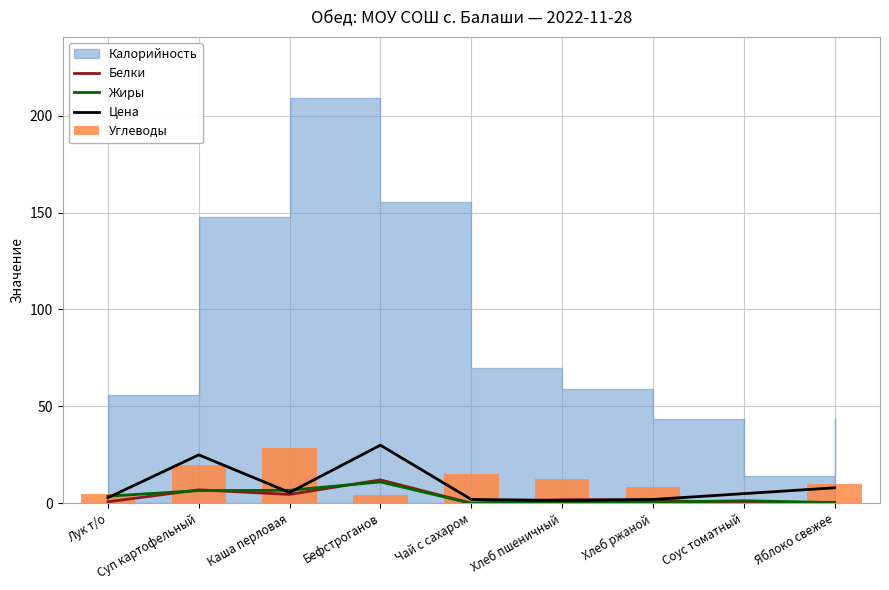

At which label does Белки reach its peak?

Бефстроганов